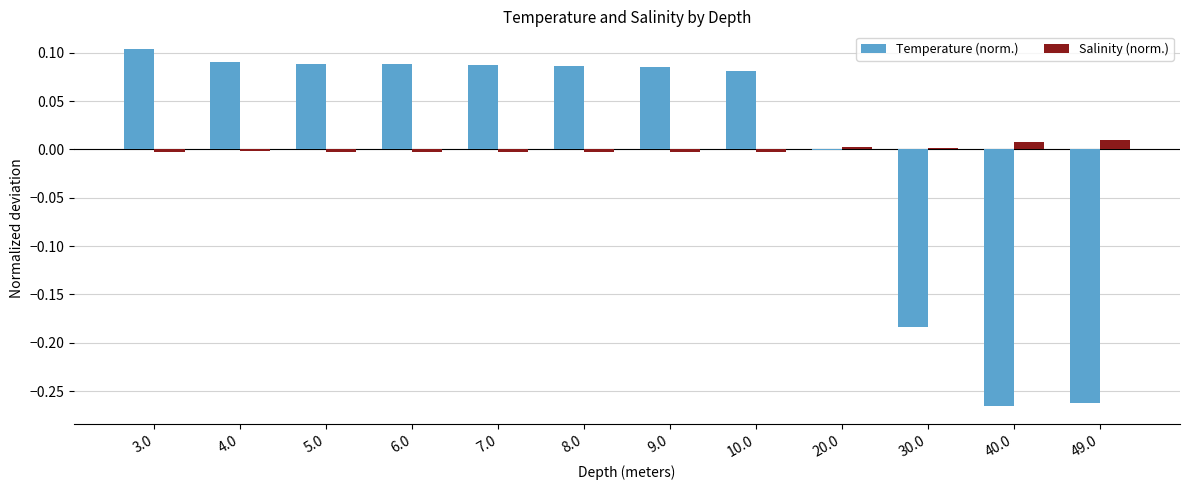

At which category is the sum across all series the highest?

3.0